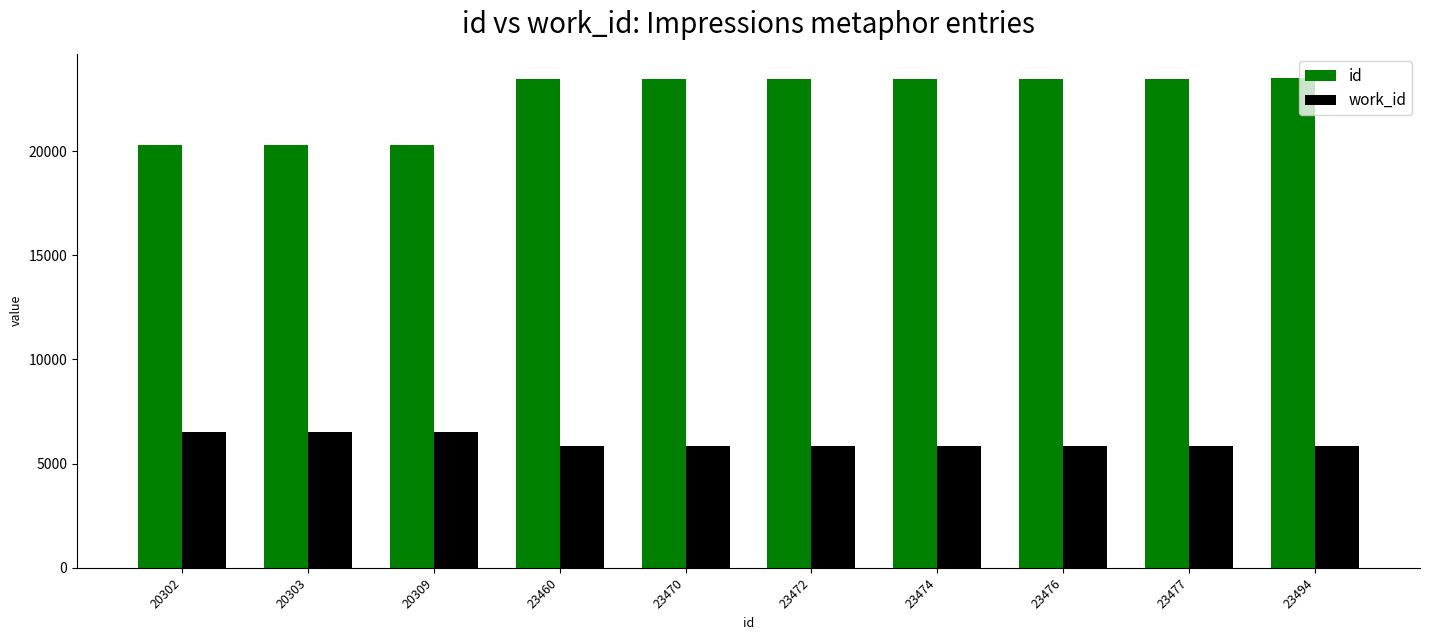

What is the difference between the maximum and minimum values in the work_id series?

665